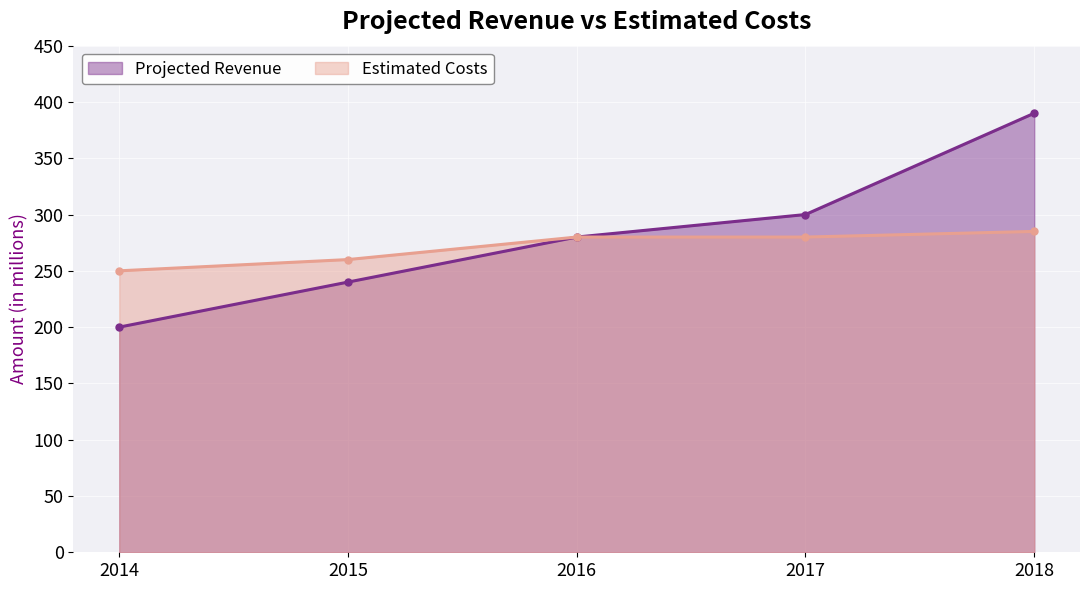

Which series has the largest range (max minus min)?

Projected Revenue